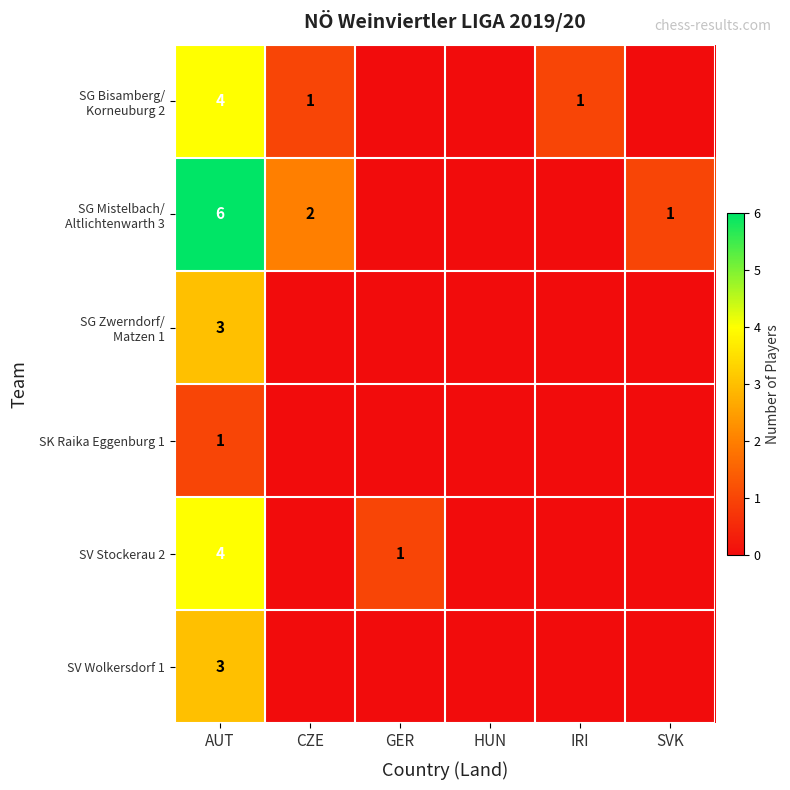

The value of SK Raika Eggenburg 1 at AUT is 1. True or false?

True